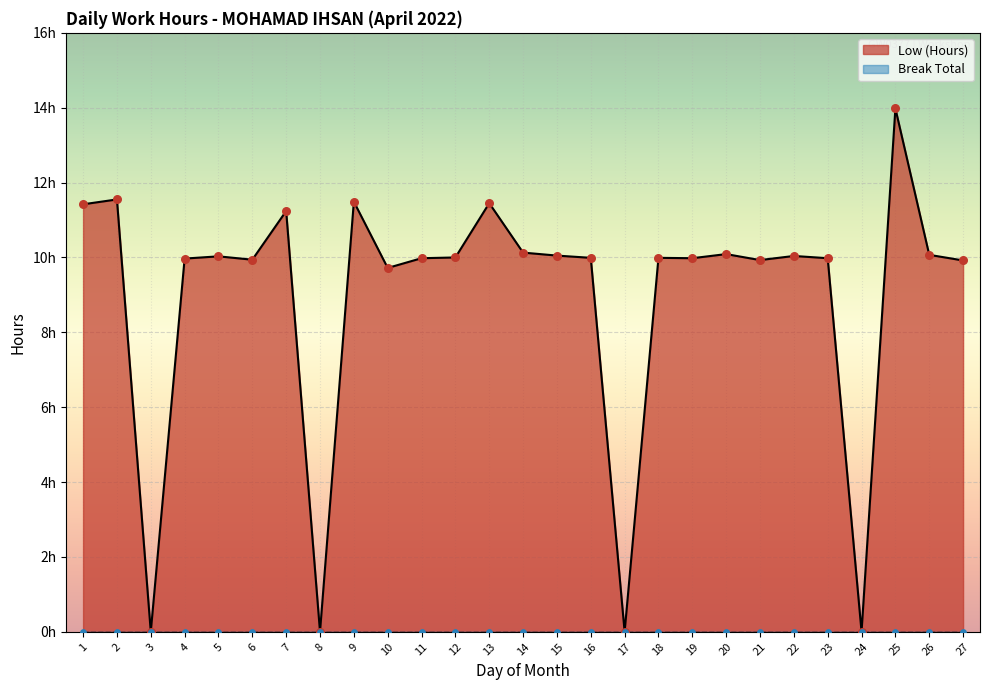

Which has a higher value, 5 or 22?

22